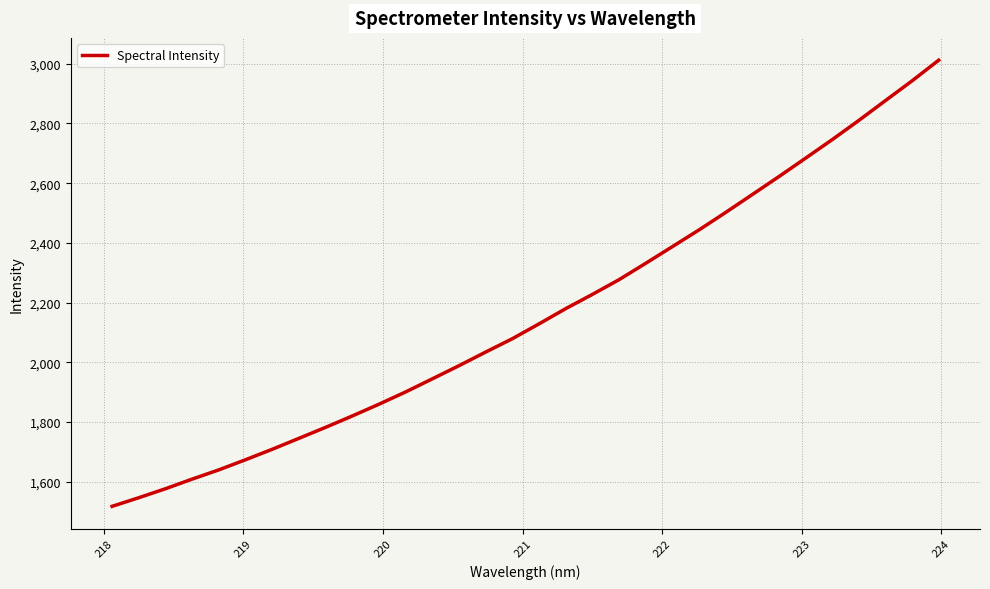

What is the difference between the maximum and minimum values?

1494.7